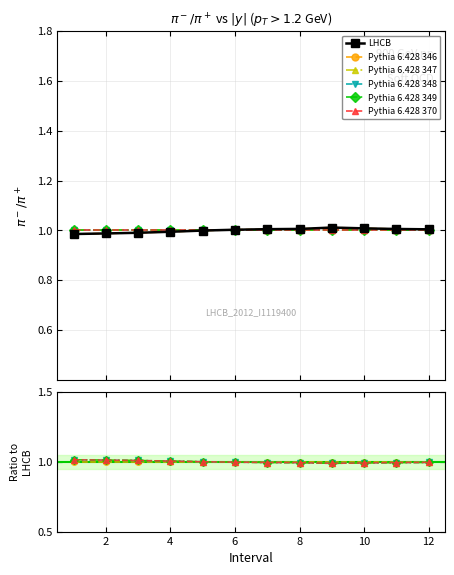

At 10, list the series in order from largest to smallest.

LHCB, Pythia 6.428 346, Pythia 6.428 348, Pythia 6.428 347, Pythia 6.428 349, Pythia 6.428 370